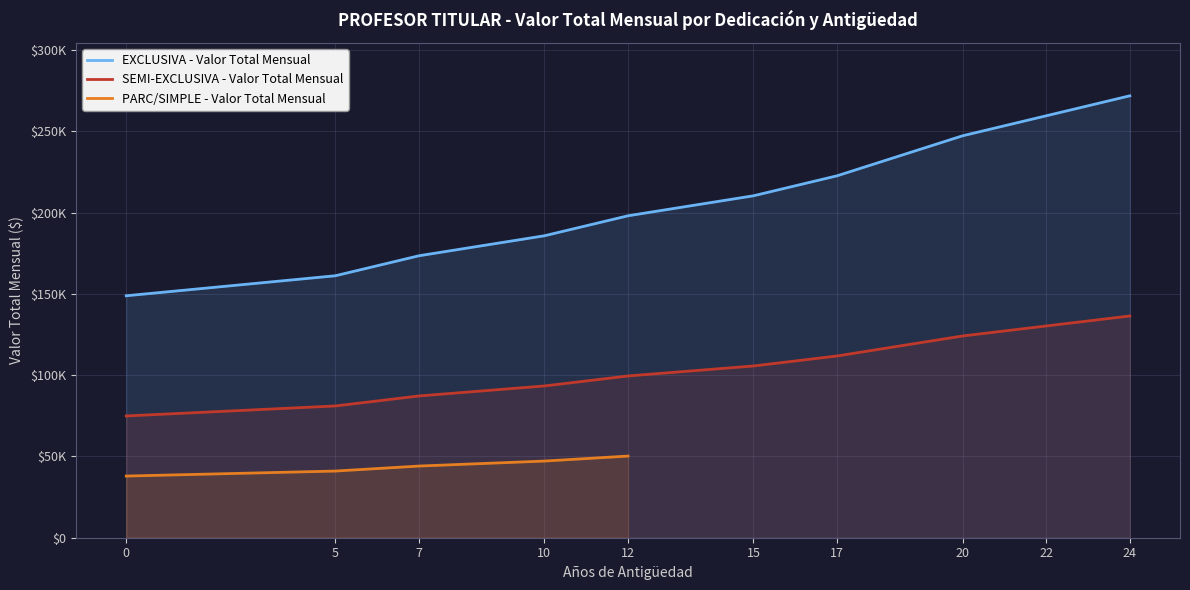

True or false: SEMI-EXCLUSIVA - Valor Total Mensual has more than 1 points higher than both neighbors.

False